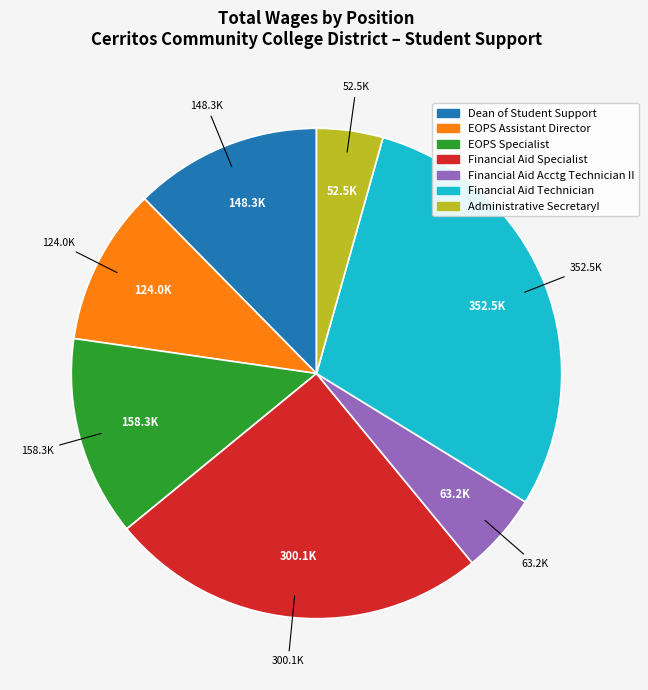

How many segments does this pie chart have?

7